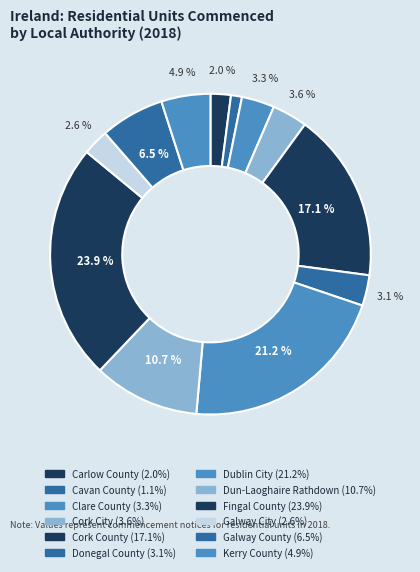

To the nearest percent, what percentage of the pie is Dublin City?

21%